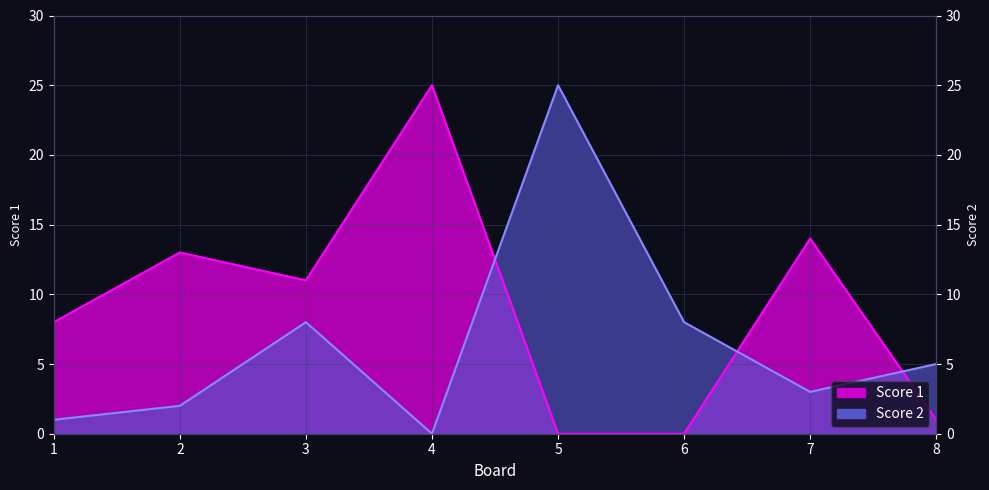

After their last crossing, which series has the higher values: Score 1 or Score 2?

Score 2